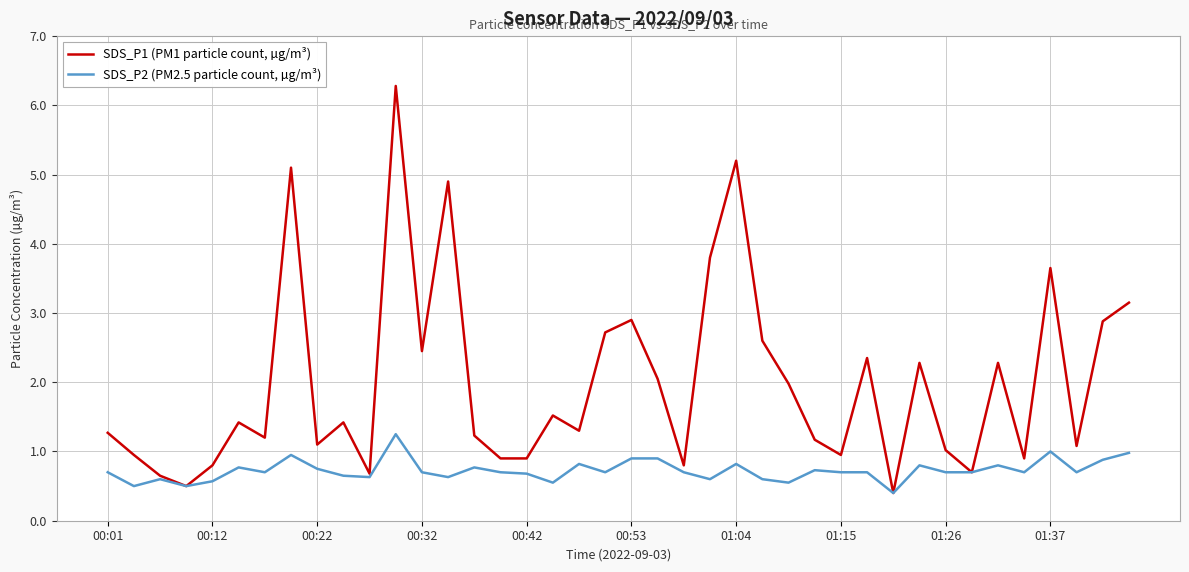

Which series has the largest total across all categories?

SDS_P1 (PM1 particle count, µg/m³)